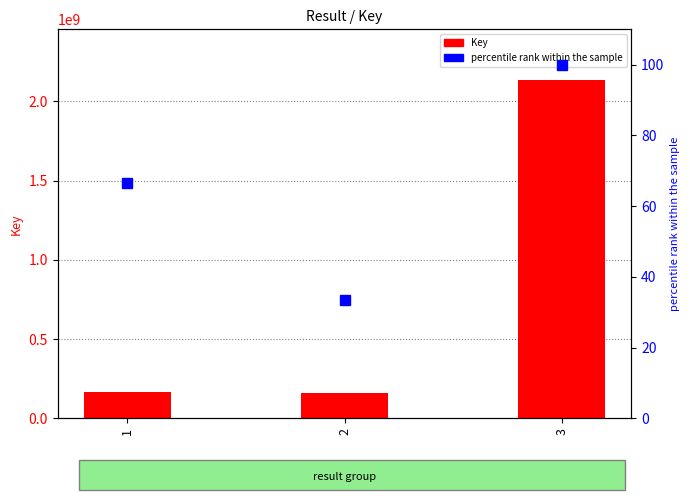

What value does the Key series have at 2?

157912270.0